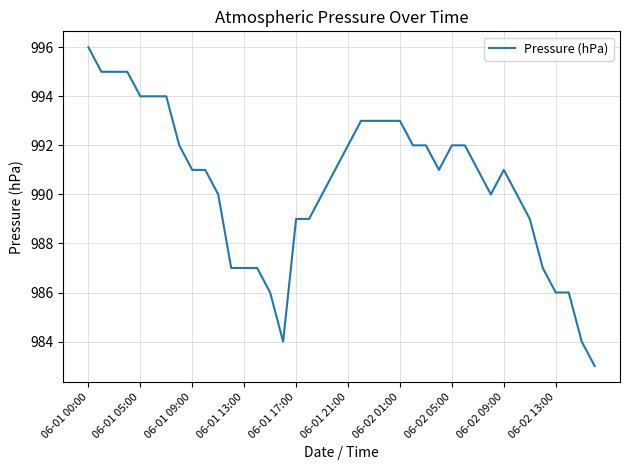

What is the difference between the maximum and minimum values?

13